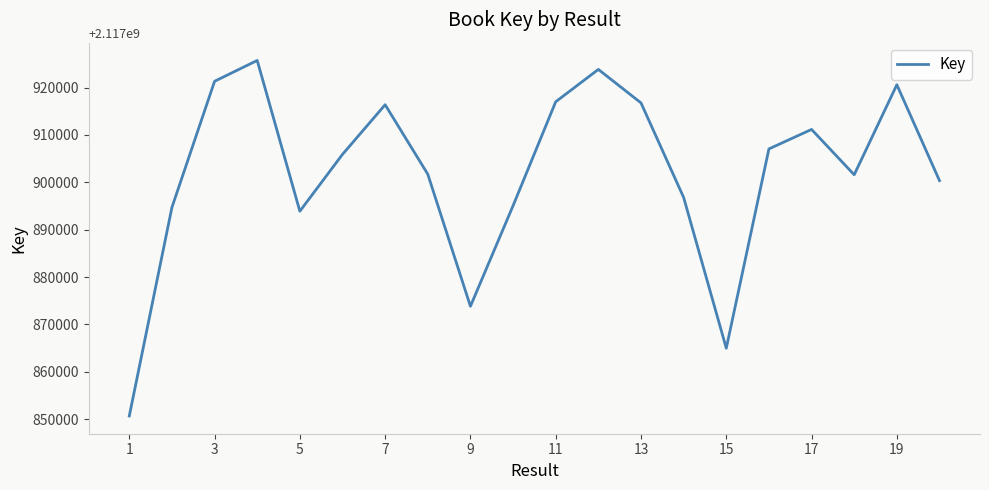

What is the maximum value shown in the chart?

2117925709